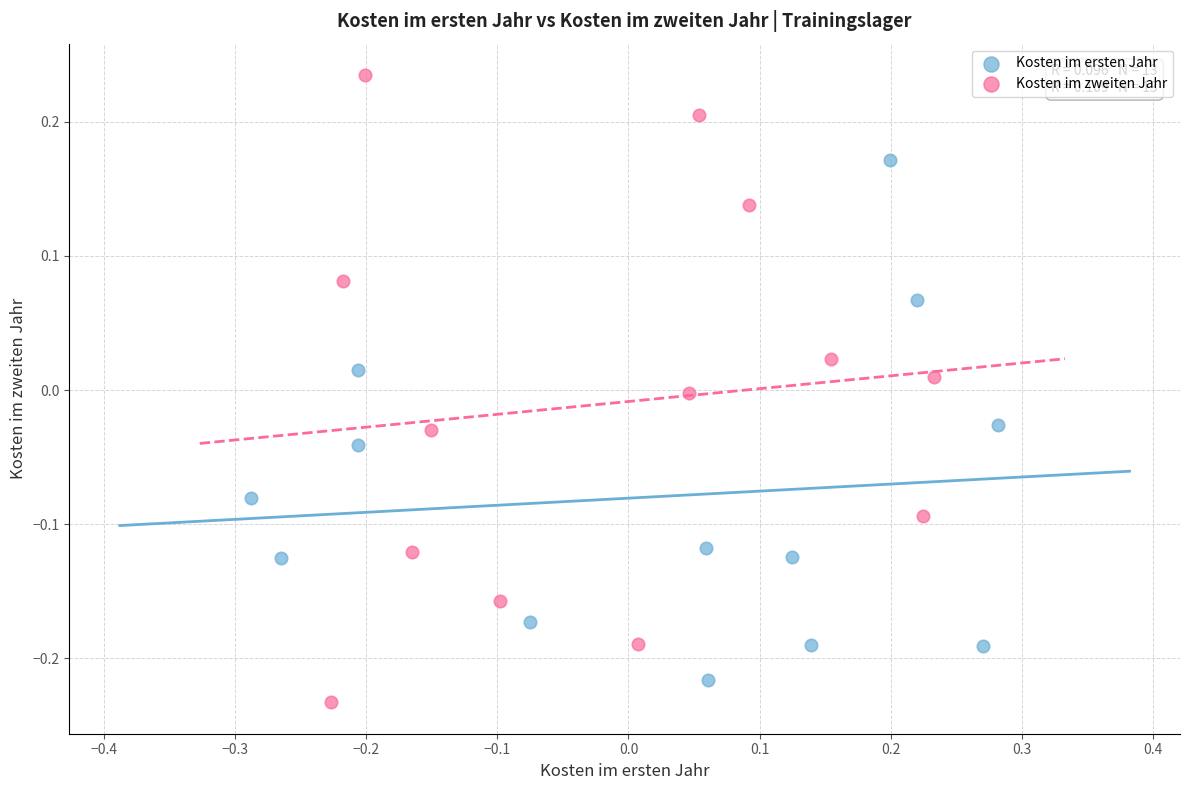

Which series has the widest spread of Y values?

Kosten im zweiten Jahr